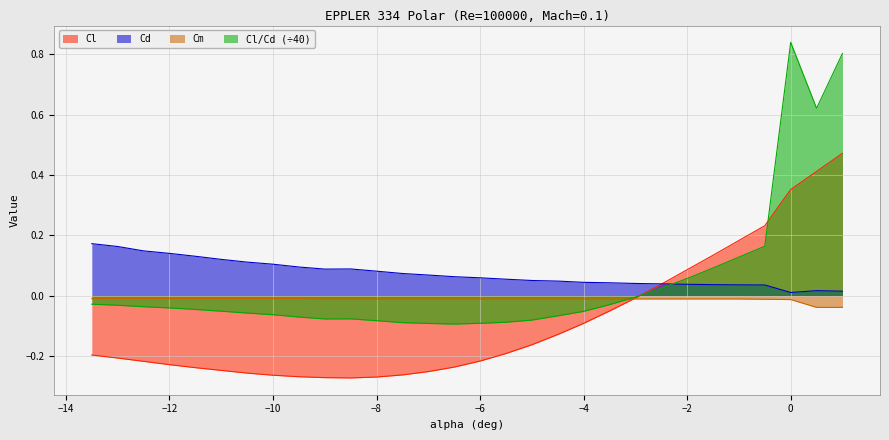

Which series has the largest total across all categories?

Cd